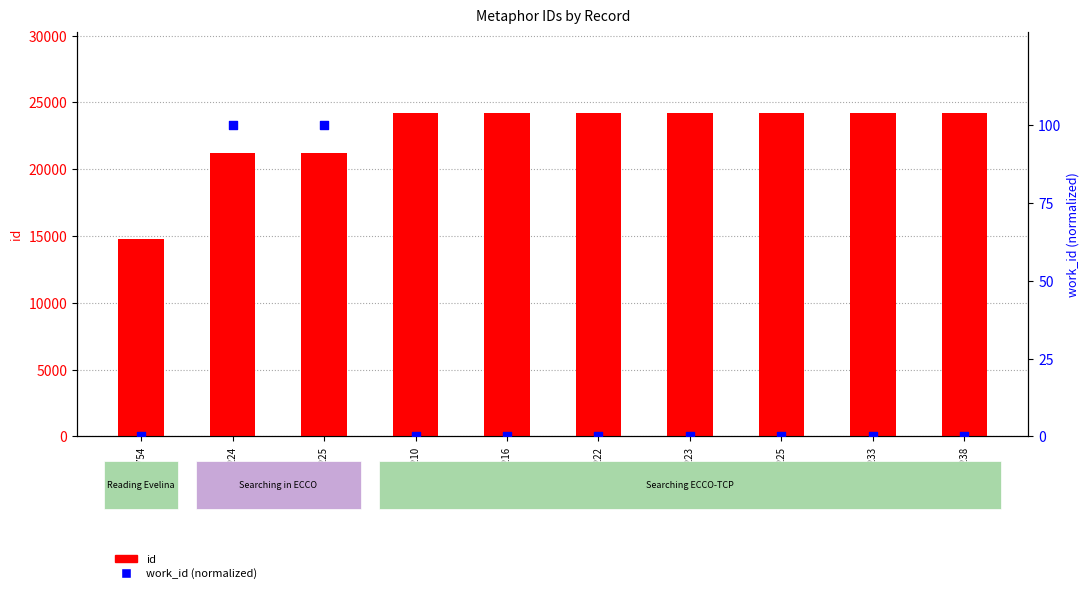

Which series has the widest spread of Y values?

id